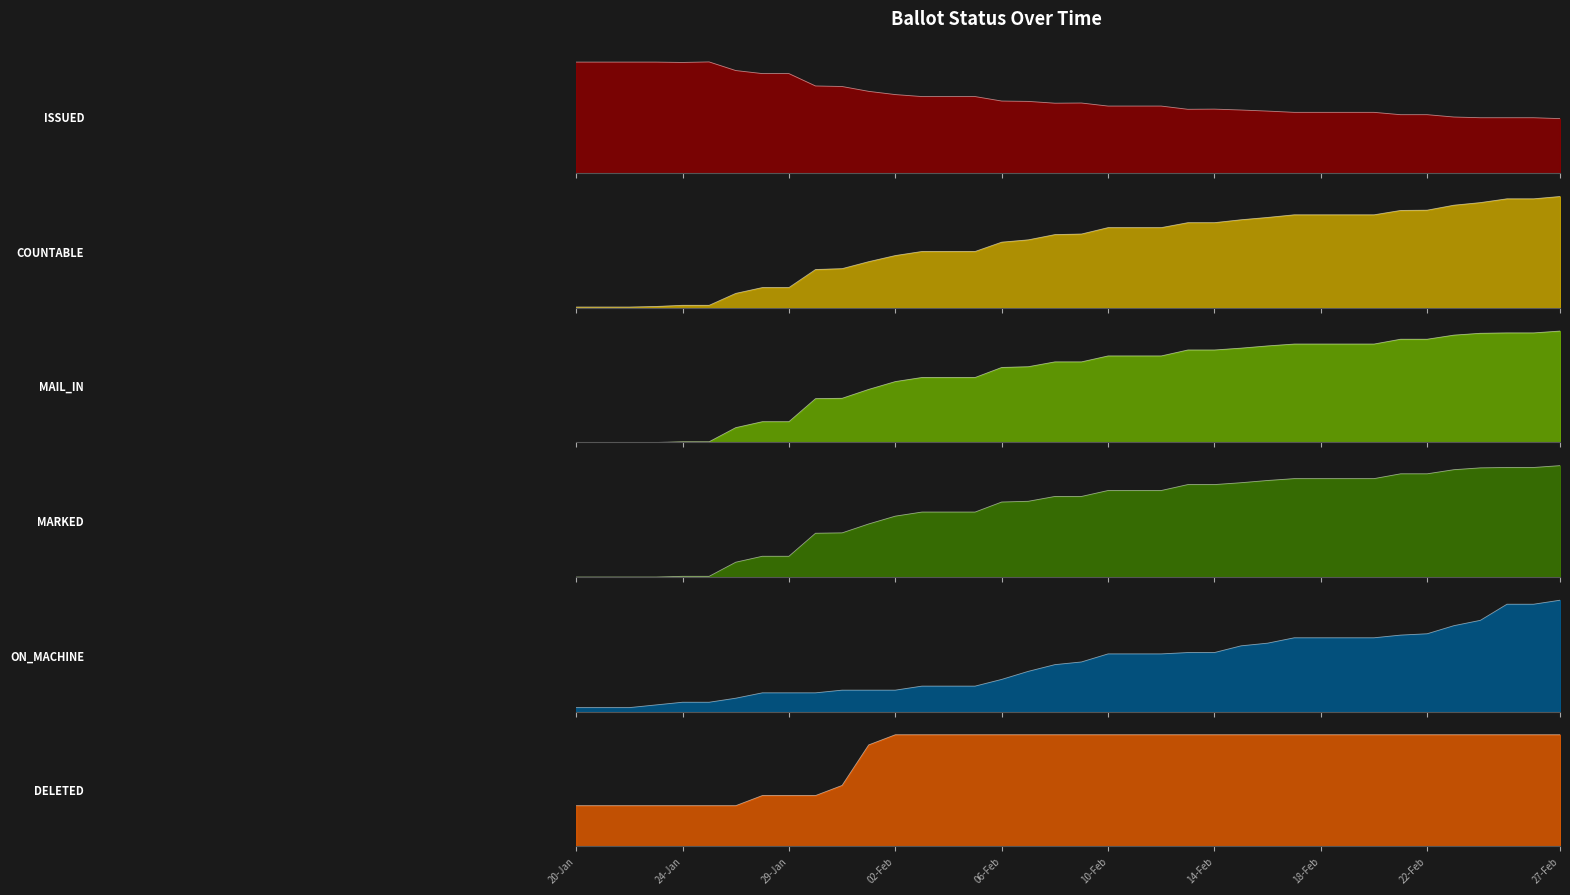

What is the difference between the COUNTABLE values at 25-Feb and 23-Jan?

370